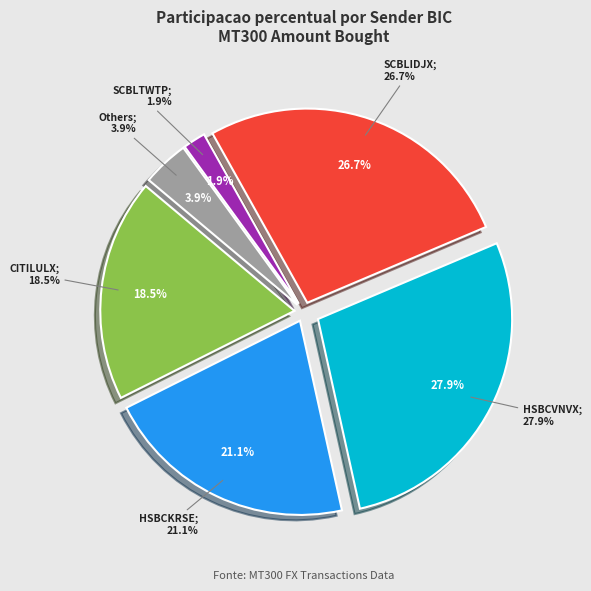

Is there a majority slice in this chart?

No